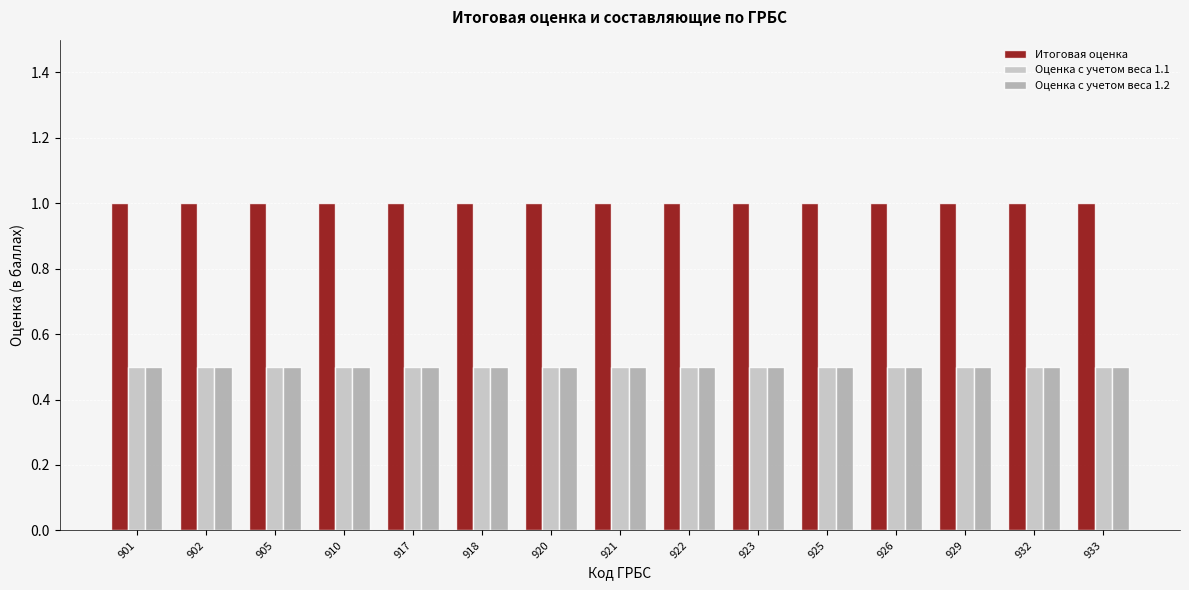

The value of Оценка с учетом веса 1.1 at 929 is 0.5. True or false?

True